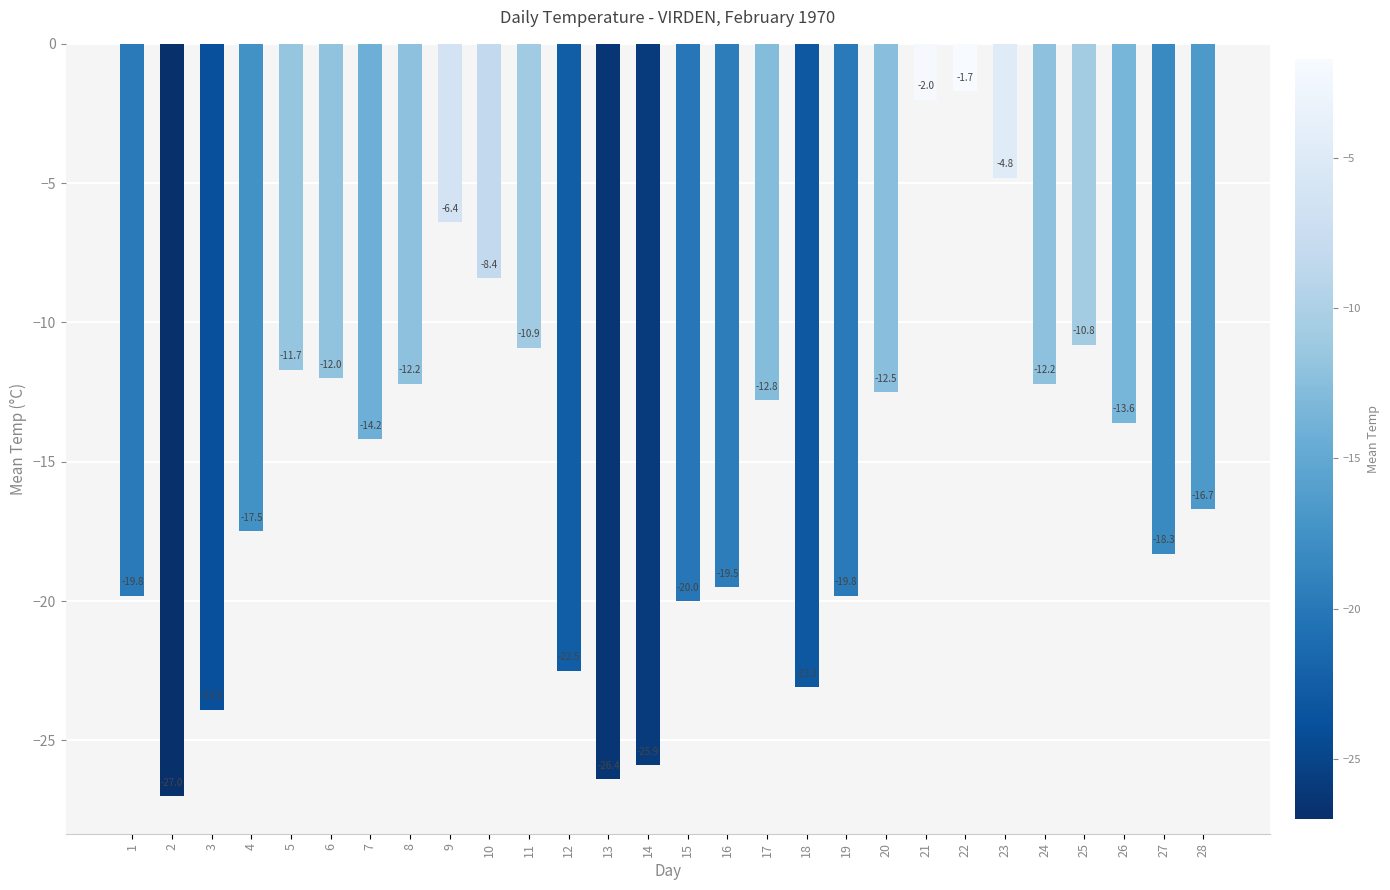

What is the maximum value shown in the chart?

-1.7